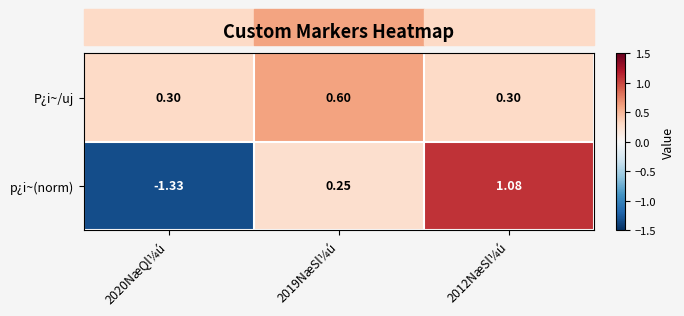

Which series changed the most between 2020NæQl¼ú and 2012NæSl¼ú?

p¿i~(norm)